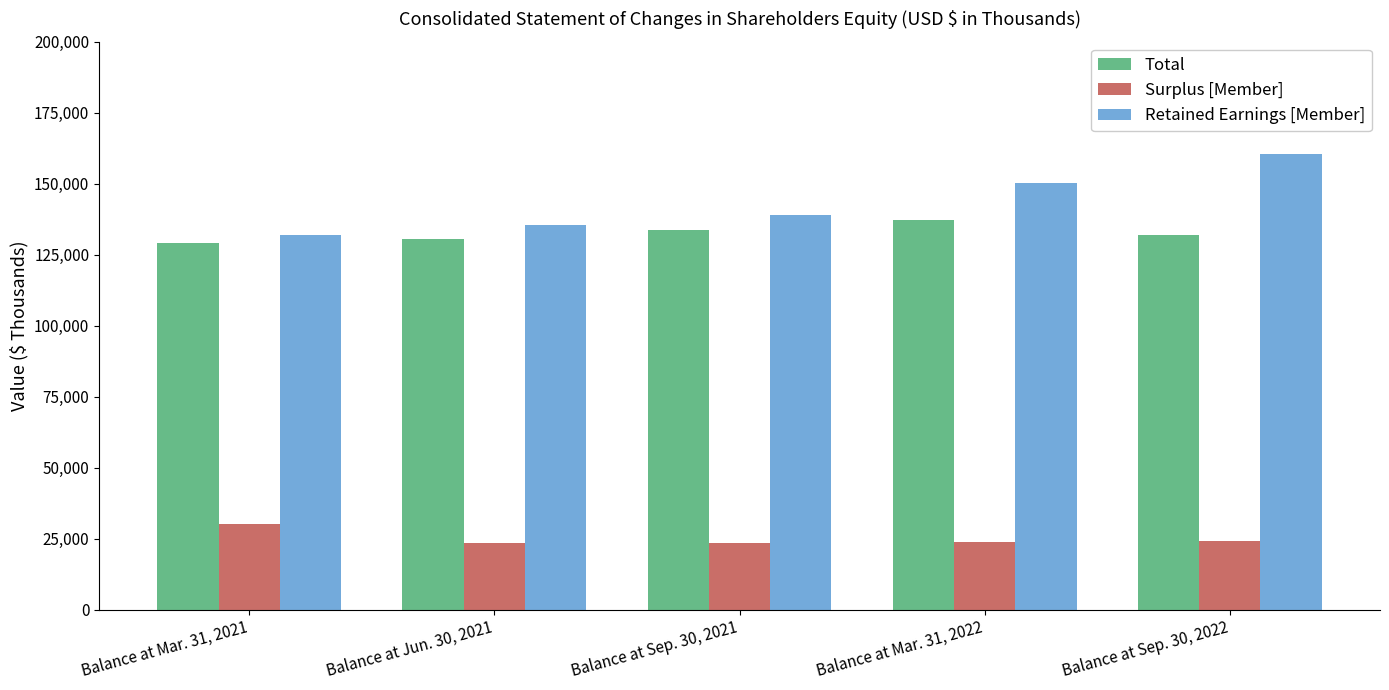

What is the difference between the Retained Earnings [Member] values at Balance at Sep. 30, 2022 and Balance at Mar. 31, 2021?

28501